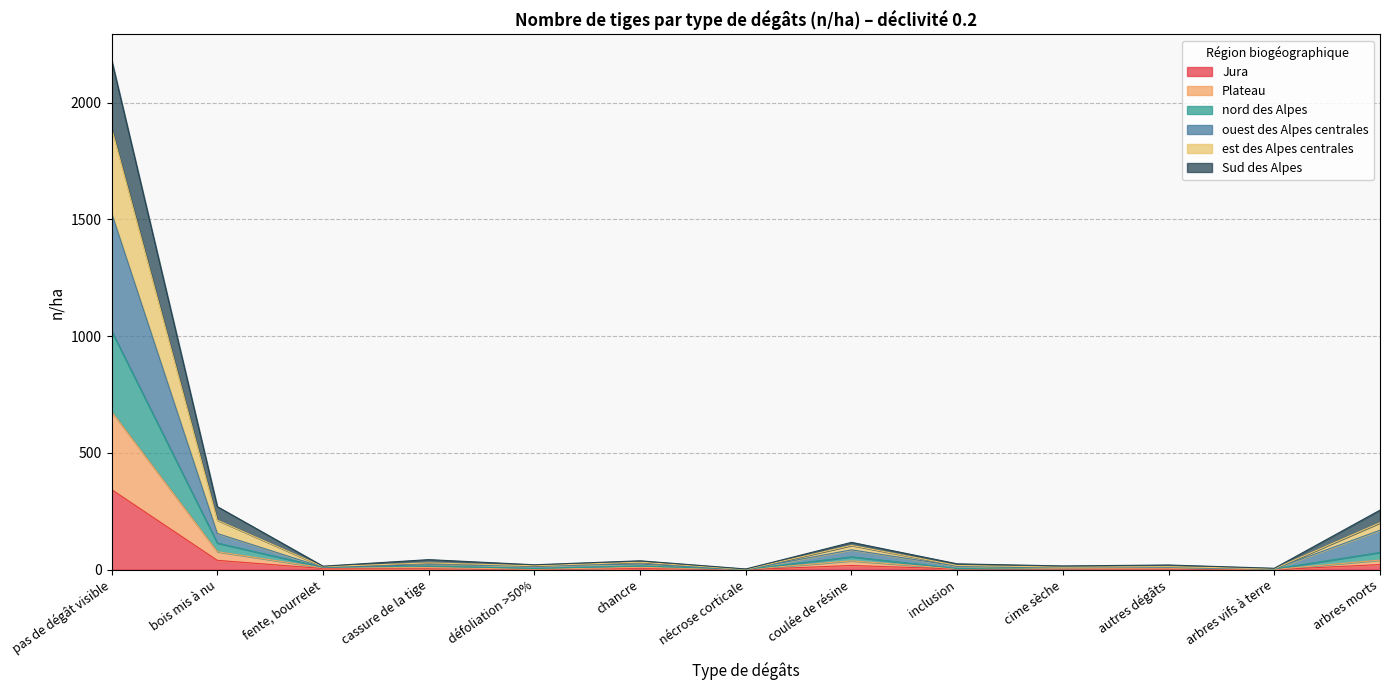

Does the chart have visible grid lines?

Yes